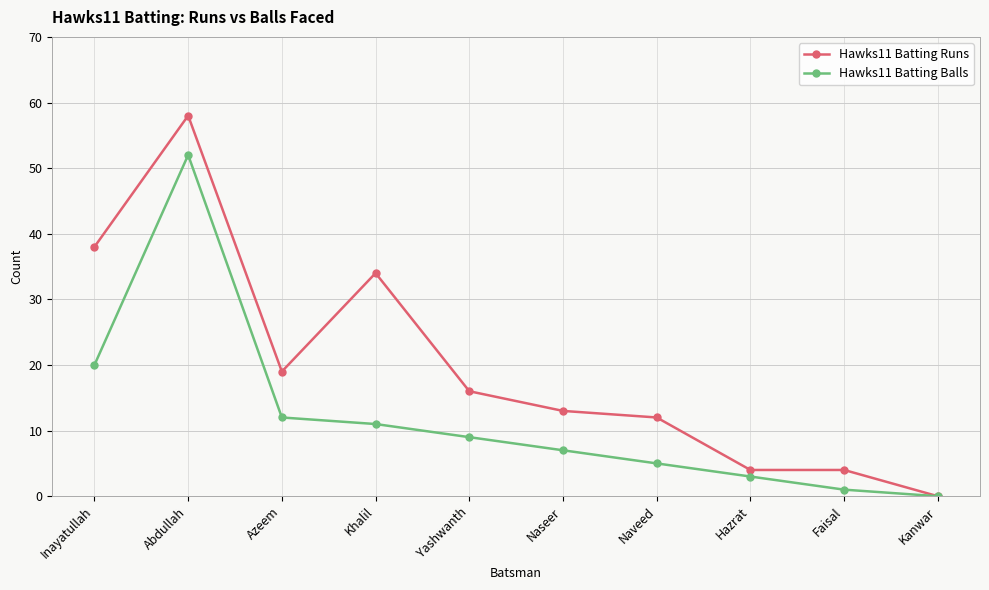

How many lines are shown in the chart?

2